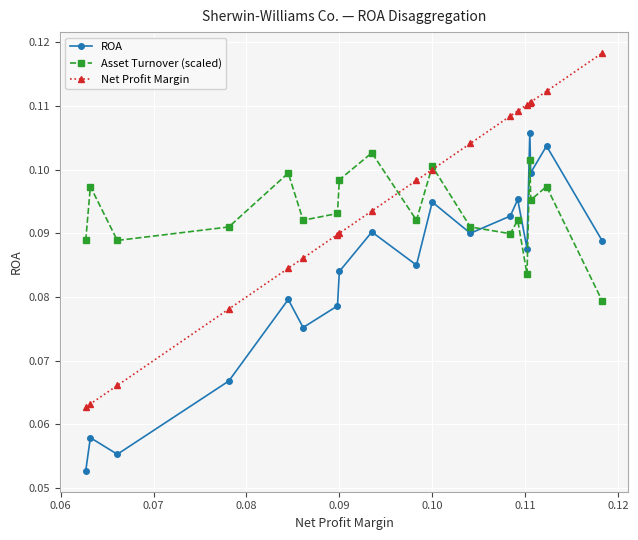

List the series in order of their peak value, lowest first.

Asset Turnover (scaled), ROA, Net Profit Margin